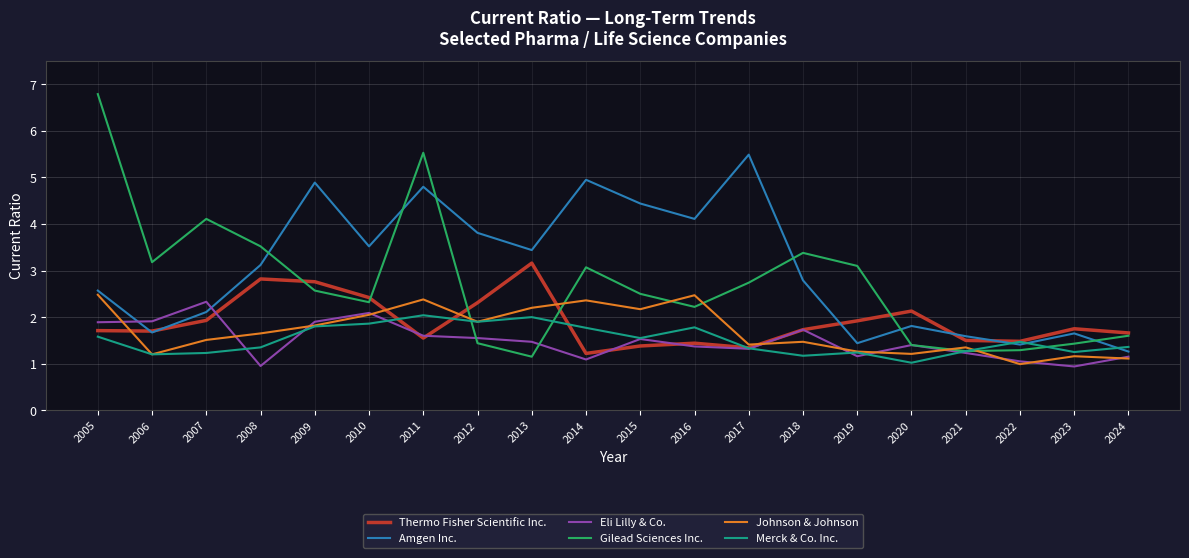

The value of Merck & Co. Inc. at 2011 is 0.8. True or false?

False